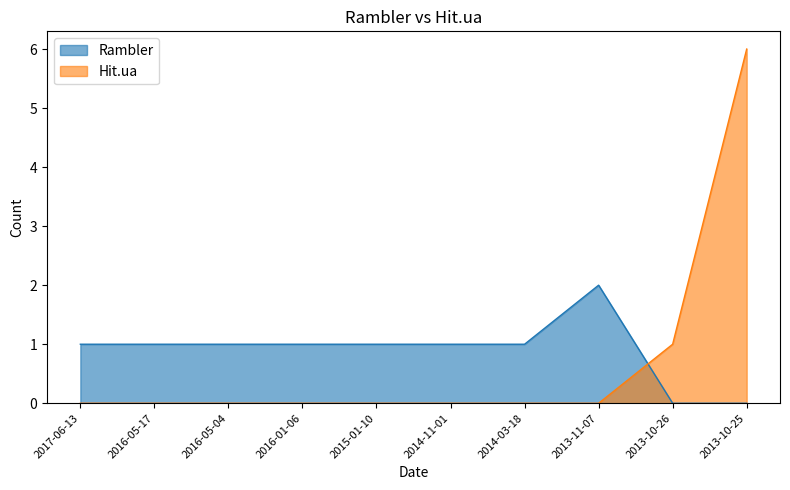

What is the sum of the Rambler values at 2017-06-13 and 2013-10-26?

1